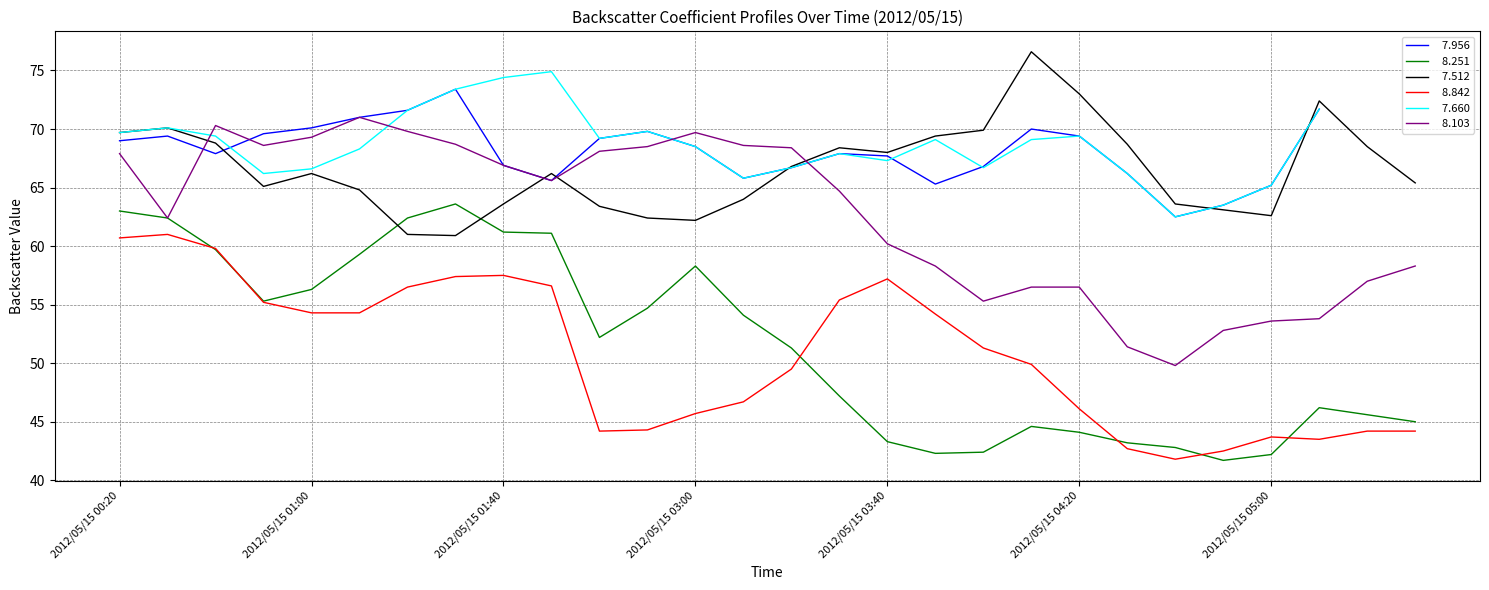

After their last crossing, which series has the higher values:   8.103 or   7.512?

  7.512